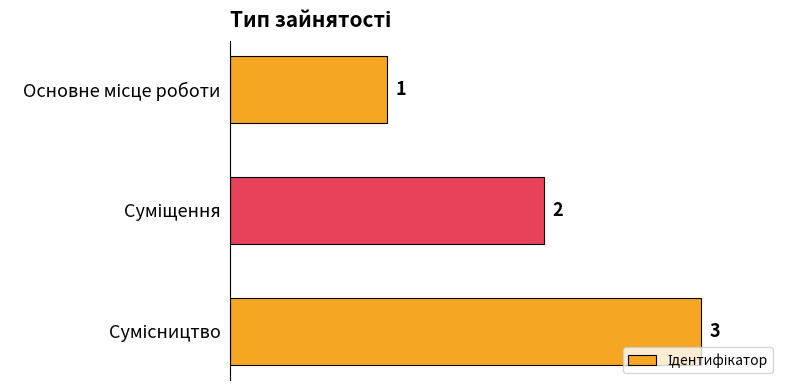

Count the values in the range 1 to 3.

3